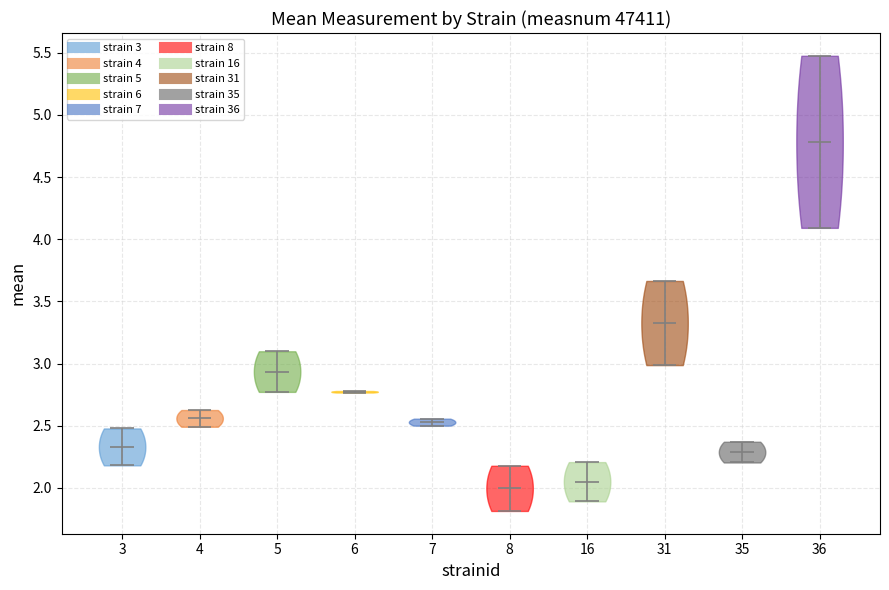

What is the highest point the violin at x = 6 reaches on the y-axis? The values are not printed on the chart, so give them approximately, as read against the axis.

2.80